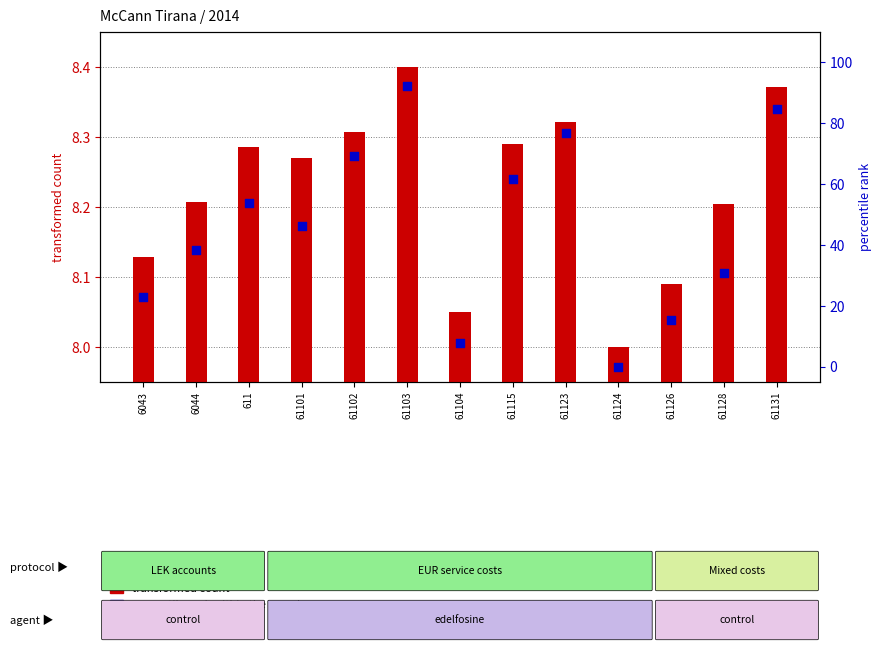

What are all the series names shown in the legend?

transformed count, percentile rank within the sample